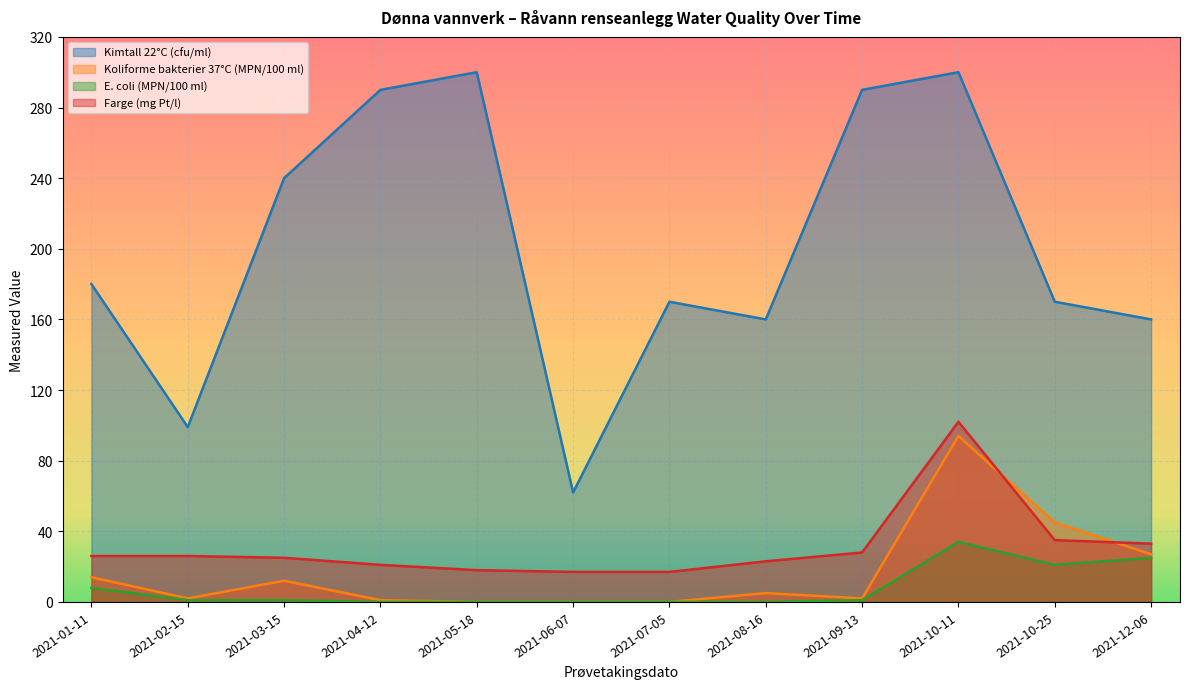

Is it true that Kimtall 22°C (cfu/ml) equals 300 at 2021-05-18?

True